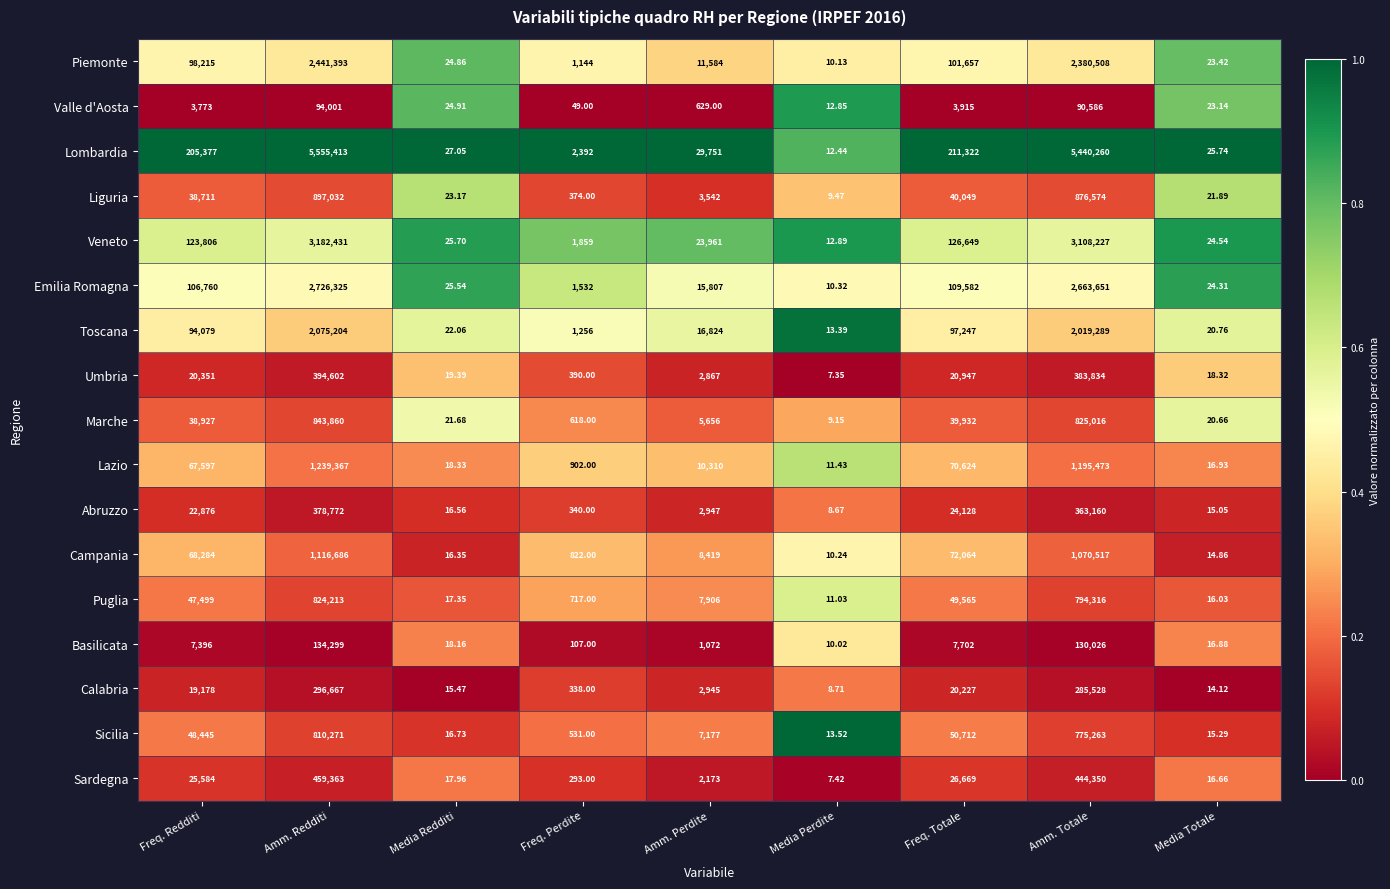

Is the value of Marche at Media Redditi greater than the value of Liguria at Freq. Perdite?

No